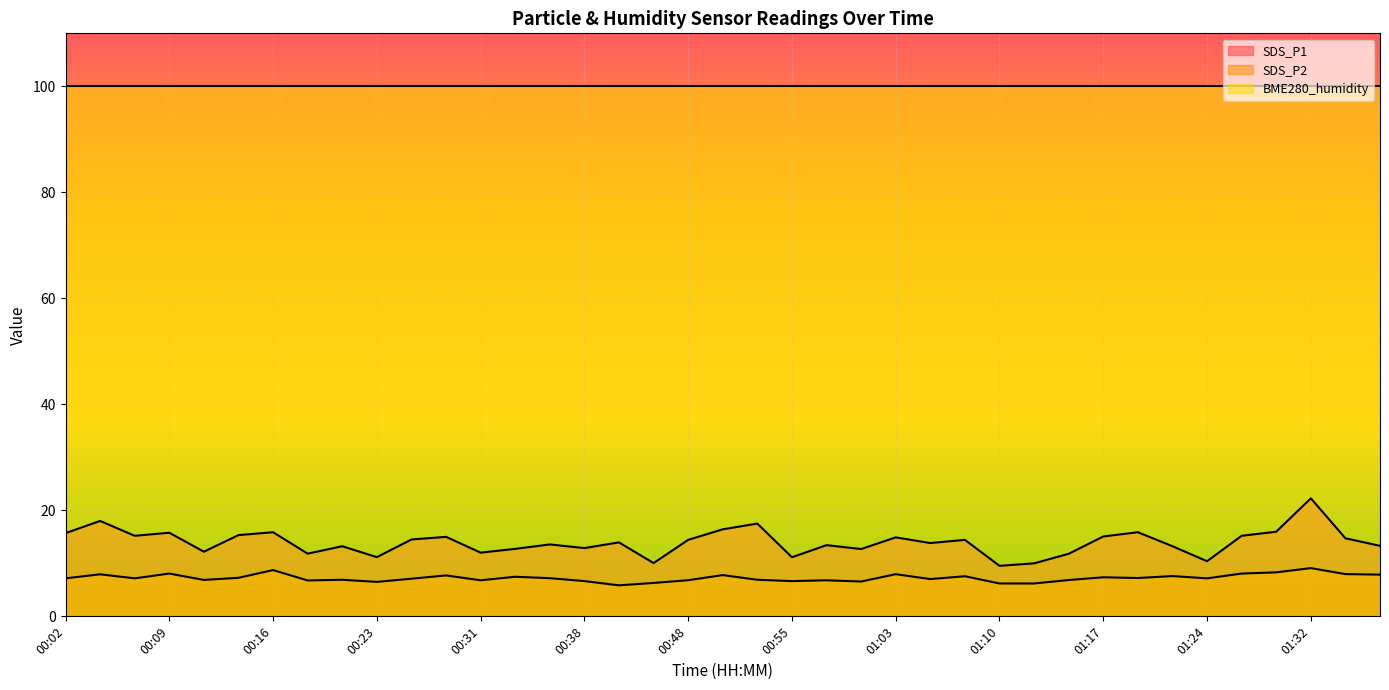

Reading left to right, transcribe all the data shown in this chart.

SDS_P1: 00:02=15.7	00:04=18.0	00:06=15.2	00:09=15.8	00:11=12.2	00:14=15.3	00:16=15.9	00:19=11.8	00:21=13.2	00:23=11.2	00:26=14.5	00:28=15.0	00:31=12.0	00:33=12.7	00:36=13.6	00:38=12.9	00:43=13.9	00:46=10.1	00:48=14.4	00:50=16.4	00:53=17.5	00:55=11.2	00:58=13.4	01:00=12.7	01:03=14.9	01:05=13.8	01:07=14.4	01:10=9.5	01:12=10.0	01:15=11.8	01:17=15.1	01:20=15.9	01:22=13.2	01:24=10.4	01:27=15.2	01:29=16.0	01:32=22.3	01:34=14.7	01:37=13.3
SDS_P2: 00:02=7.2	00:04=7.9	00:06=7.2	00:09=8.1	00:11=6.9	00:14=7.3	00:16=8.7	00:19=6.8	00:21=6.9	00:23=6.5	00:26=7.1	00:28=7.7	00:31=6.8	00:33=7.5	00:36=7.2	00:38=6.7	00:43=5.8	00:46=6.3	00:48=6.8	00:50=7.8	00:53=6.9	00:55=6.7	00:58=6.8	01:00=6.6	01:03=8.0	01:05=7.0	01:07=7.6	01:10=6.2	01:12=6.2	01:15=6.8	01:17=7.4	01:20=7.2	01:22=7.6	01:24=7.2	01:27=8.1	01:29=8.3	01:32=9.1	01:34=8.0	01:37=7.9